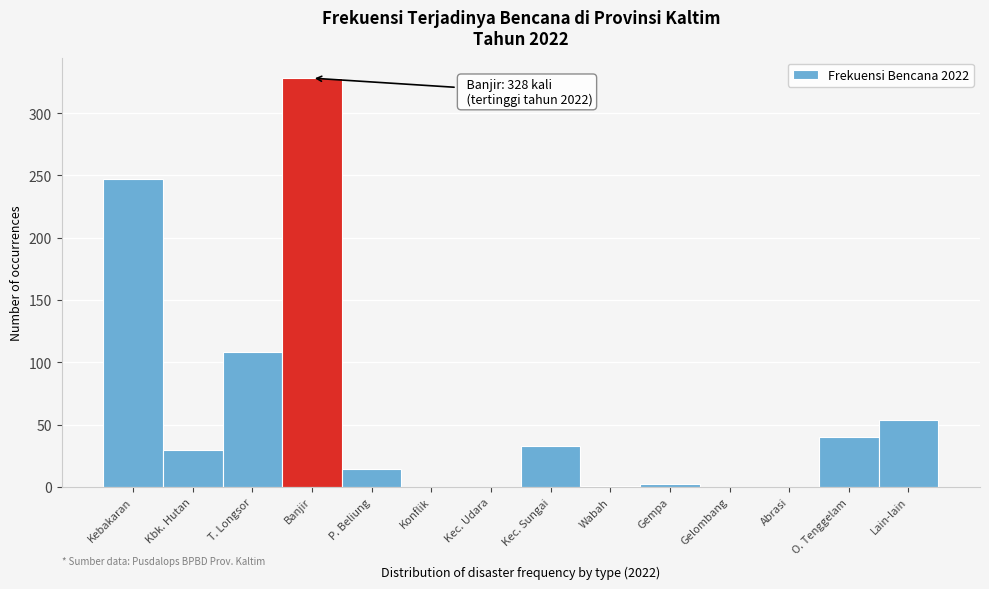

What value does the data have at T. Longsor?

108